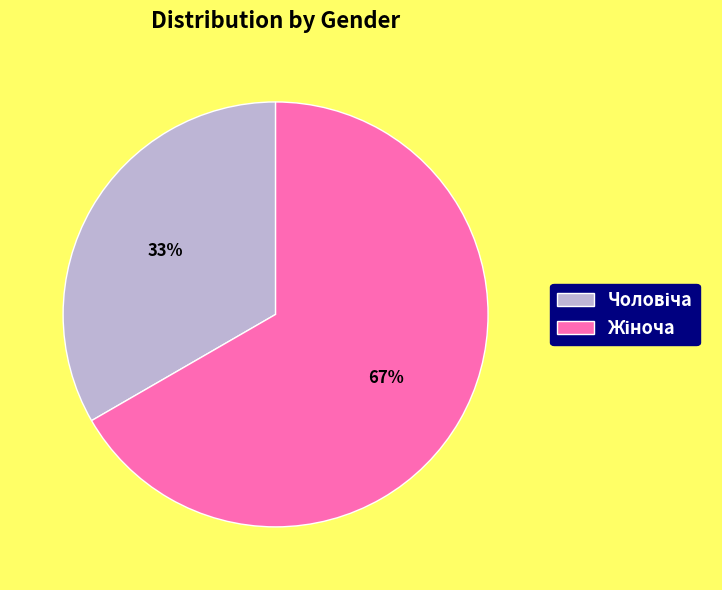

How many slices are in this pie chart?

2